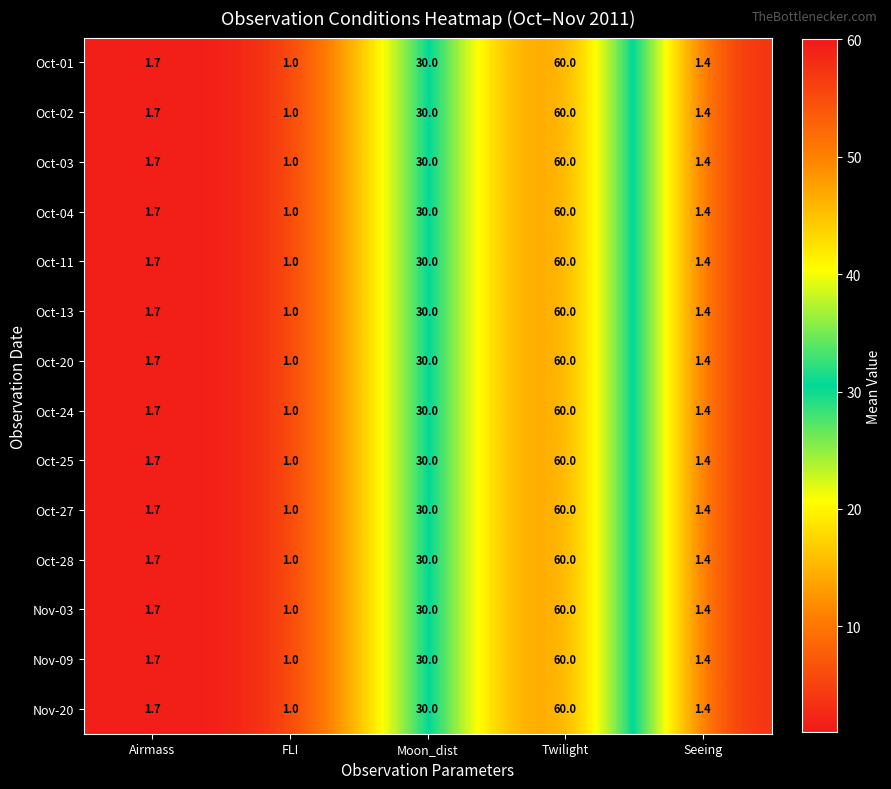

How many categories are shown in the chart?

5